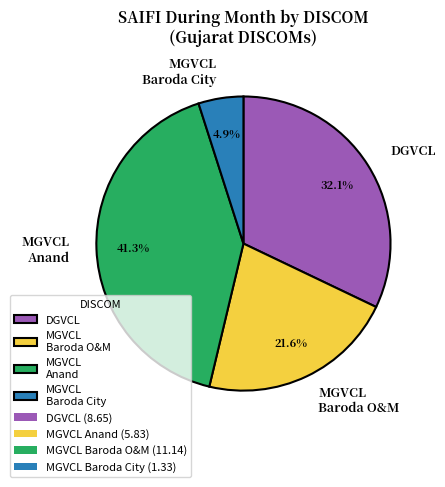

How many slices are in this pie chart?

4